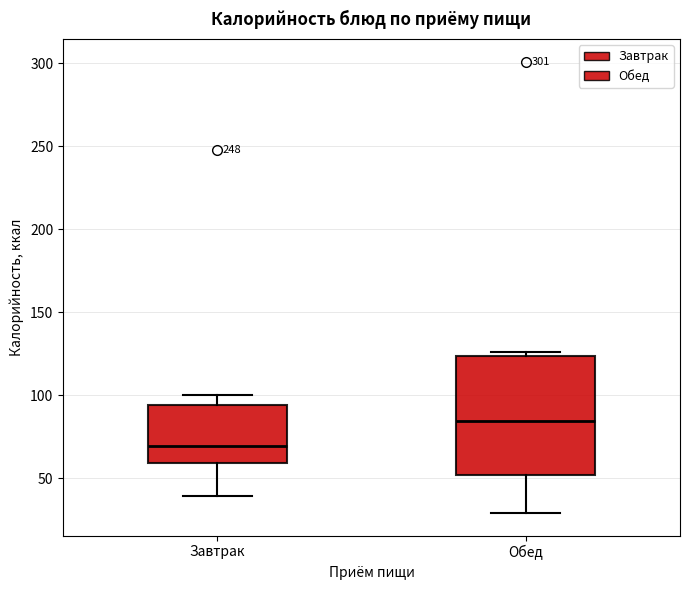

Reading left to right, transcribe this box plot: for each box, give where its median line is, the range the box spans, and where its two whiskers end, as read against the y-axis. The values are not printed on the chart, so give them approximately, as read against the axis.

Завтрак: median 70, box 60 to 95, whiskers 40 to 100
Обед: median 85, box 50 to 125, whiskers 30 to 125 (just above the box's upper edge)